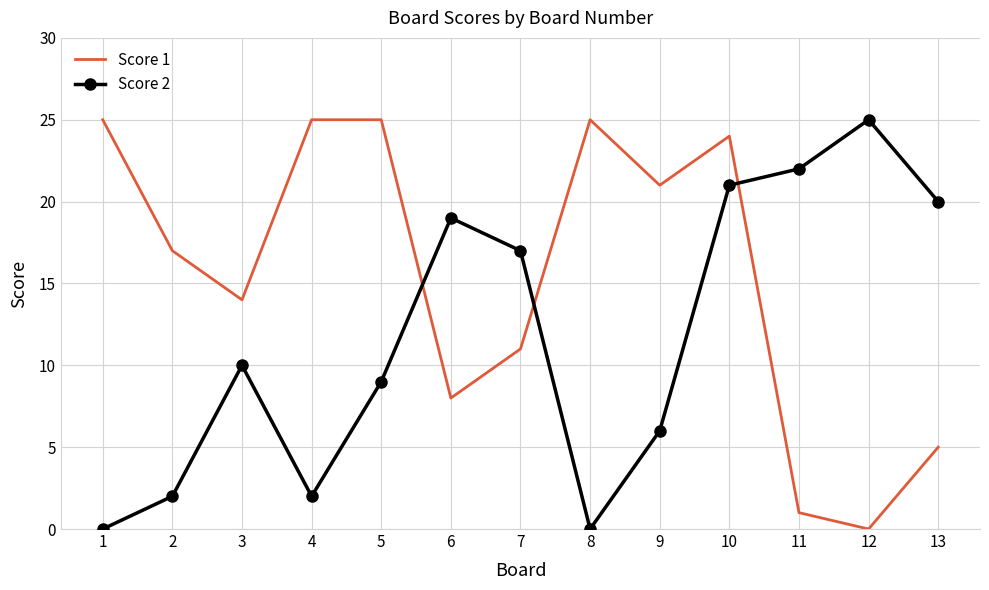

True or false: Score 1 has a value of 5 at 13.

True